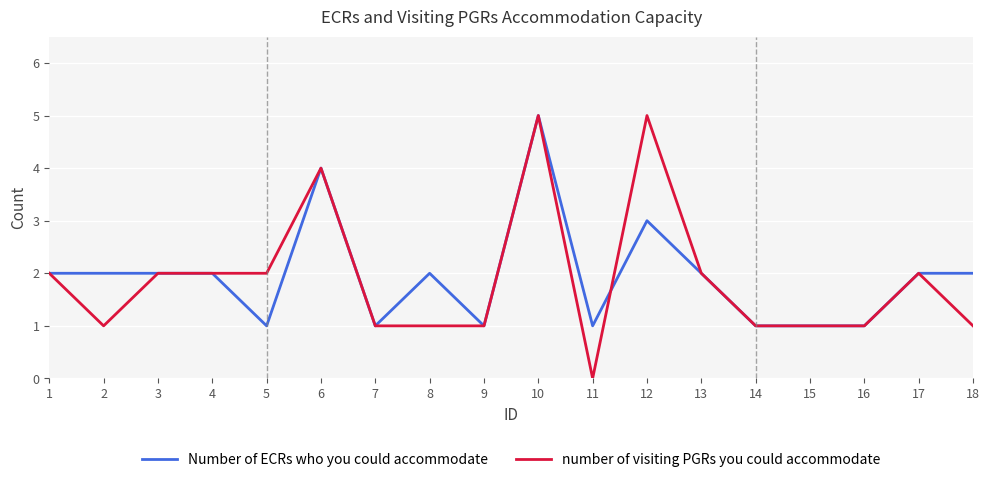

Reading left to right, transcribe all the data shown in this chart.

Number of ECRs who you could accommodate: 1=2	2=2	3=2	4=2	5=1	6=4	7=1	8=2	9=1	10=5	11=1	12=3	13=2	14=1	15=1	16=1	17=2	18=2
number of visiting PGRs you could accommodate: 1=2	2=1	3=2	4=2	5=2	6=4	7=1	8=1	9=1	10=5	11=0	12=5	13=2	14=1	15=1	16=1	17=2	18=1